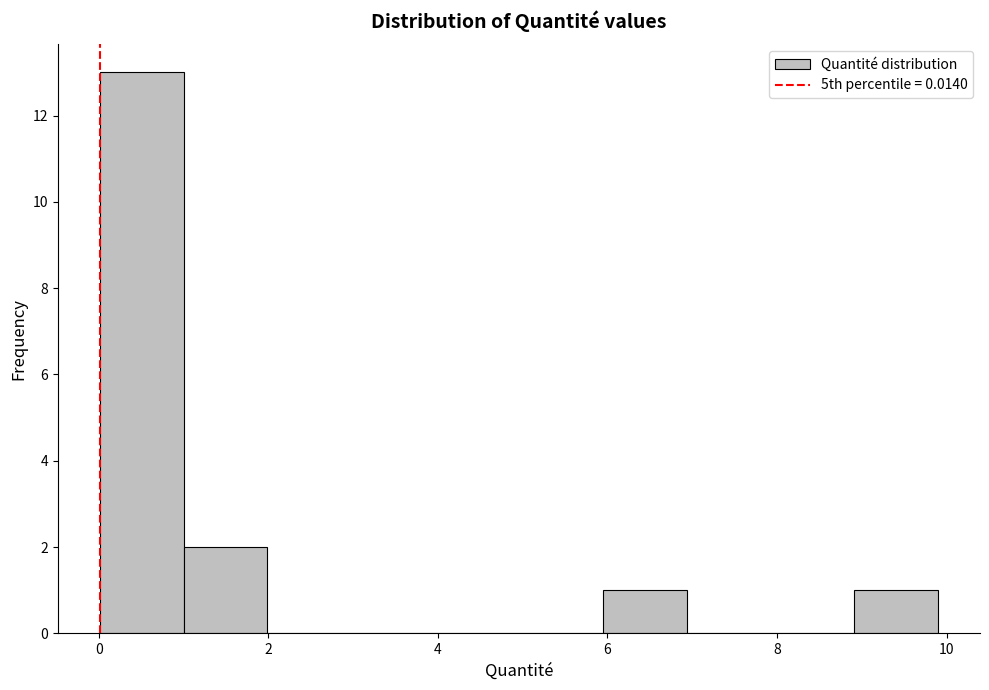

What is the height of the bar covering 6 to 7 on the x-axis? Neither the bar edges nor the heights are printed on the chart, so give them approximately, as read against the axes.

1